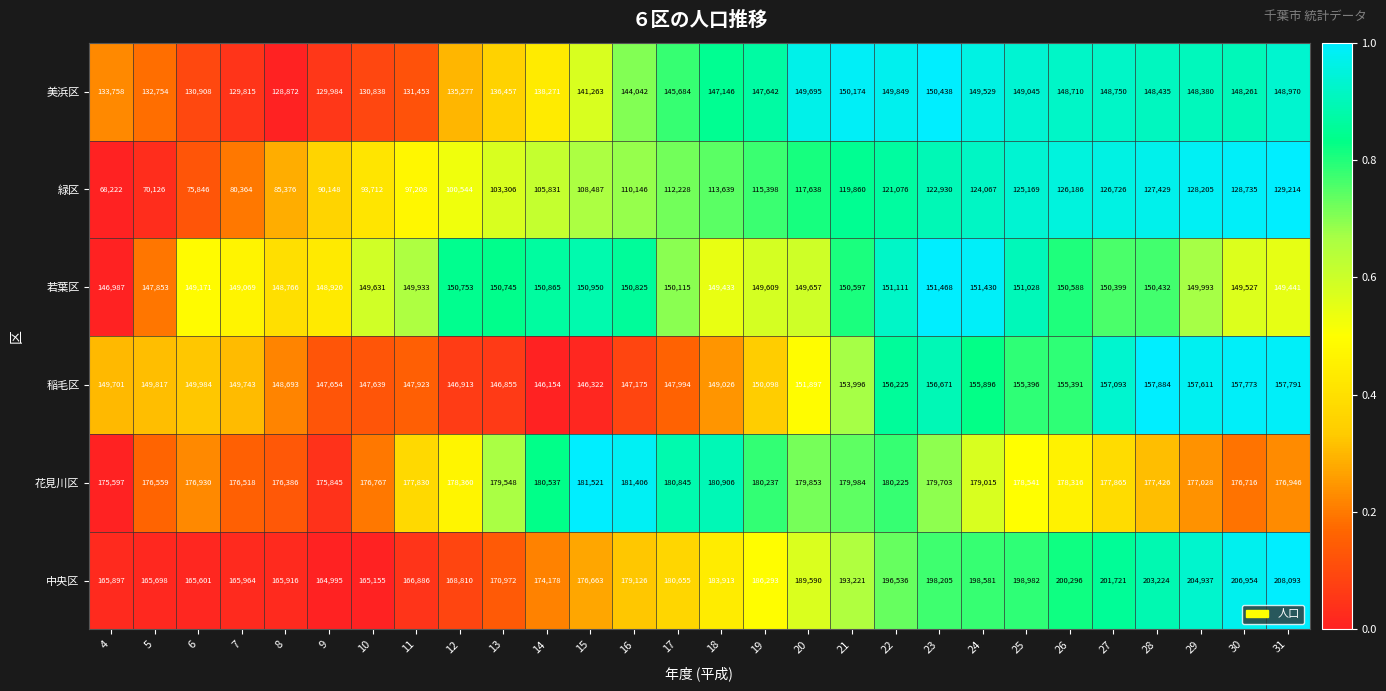

What is the smallest value displayed?

68222